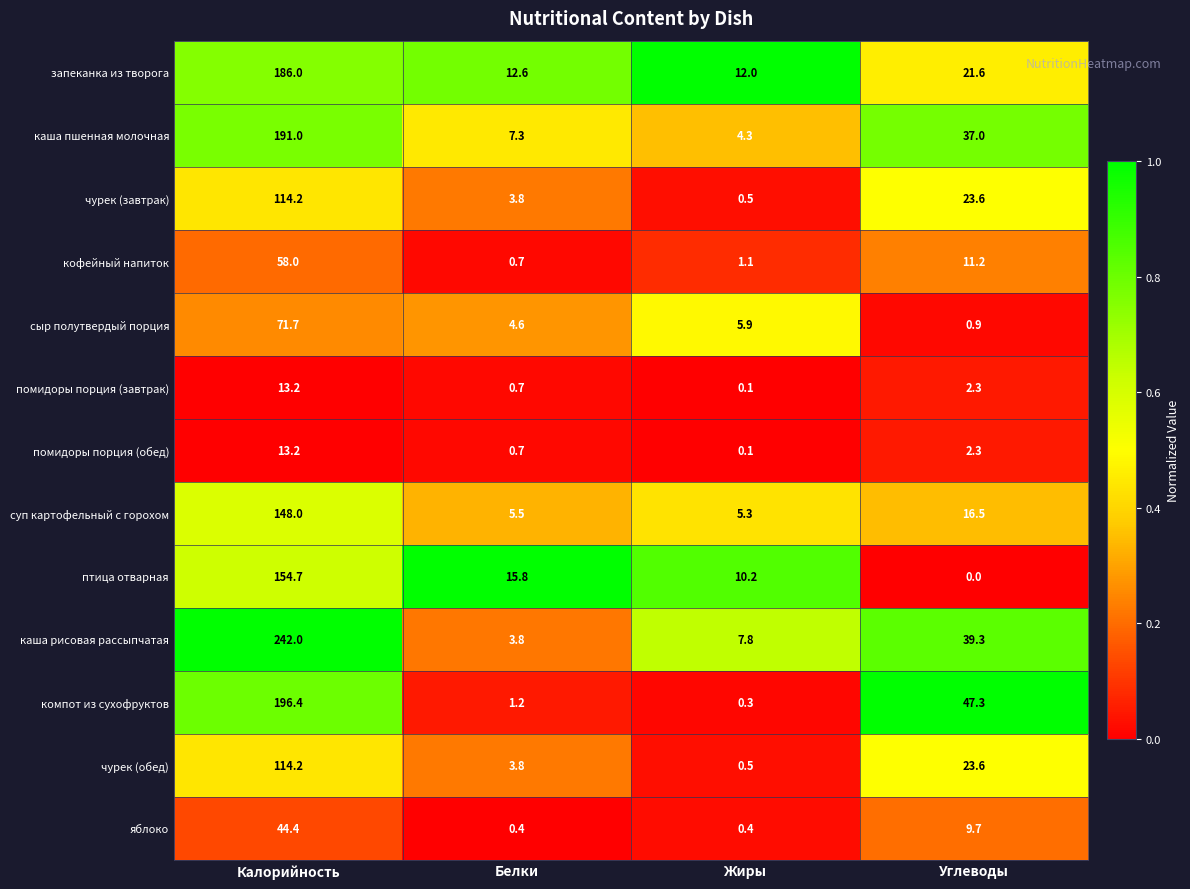

At which label does чурек (завтрак) first exceed 23?

Калорийность